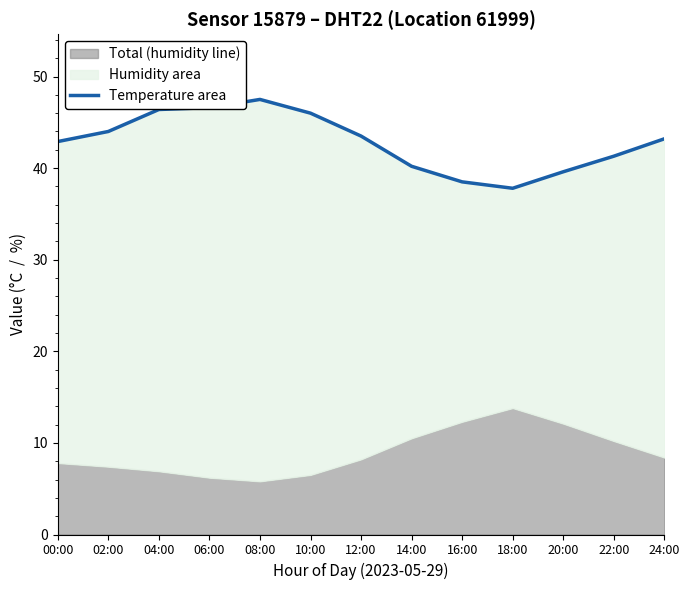

Reading left to right, what are all the values shown in this chart?

00:00=42.9	02:00=44.0	04:00=46.4	06:00=46.6	08:00=47.5	10:00=46.0	12:00=43.5	14:00=40.2	16:00=38.5	18:00=37.8	20:00=39.6	22:00=41.3	24:00=43.2